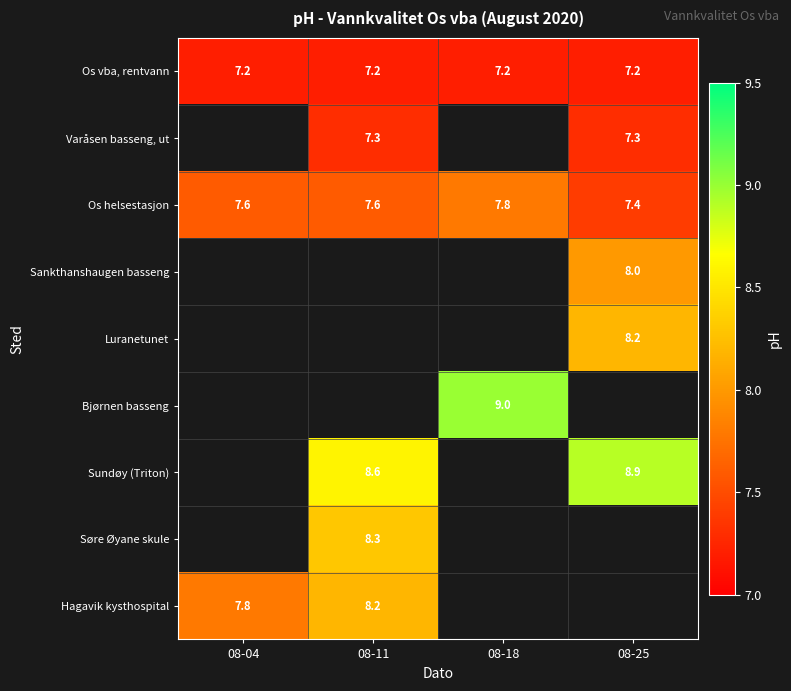

How many series are shown in this chart?

9